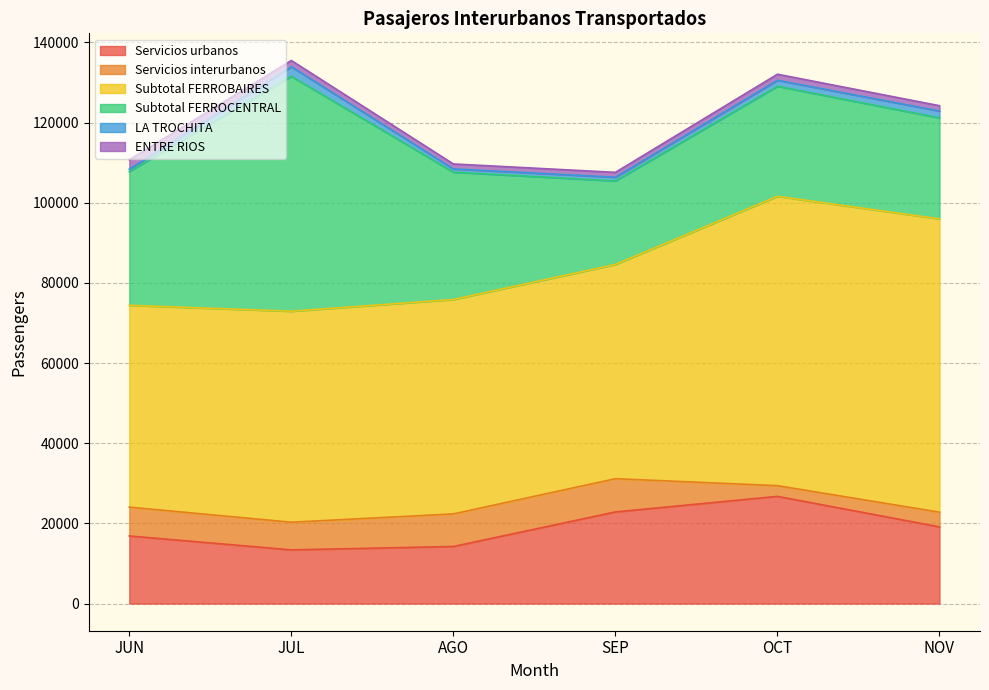

Which category has the highest value across all series?

NOV